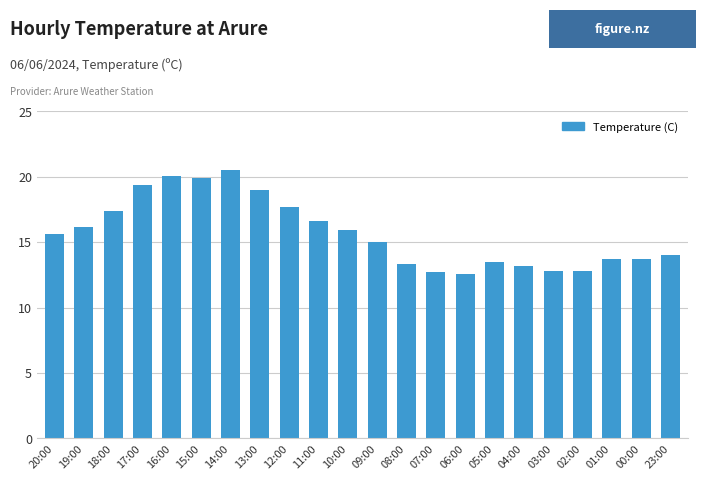

At which label does the data first exceed 15?

20:00